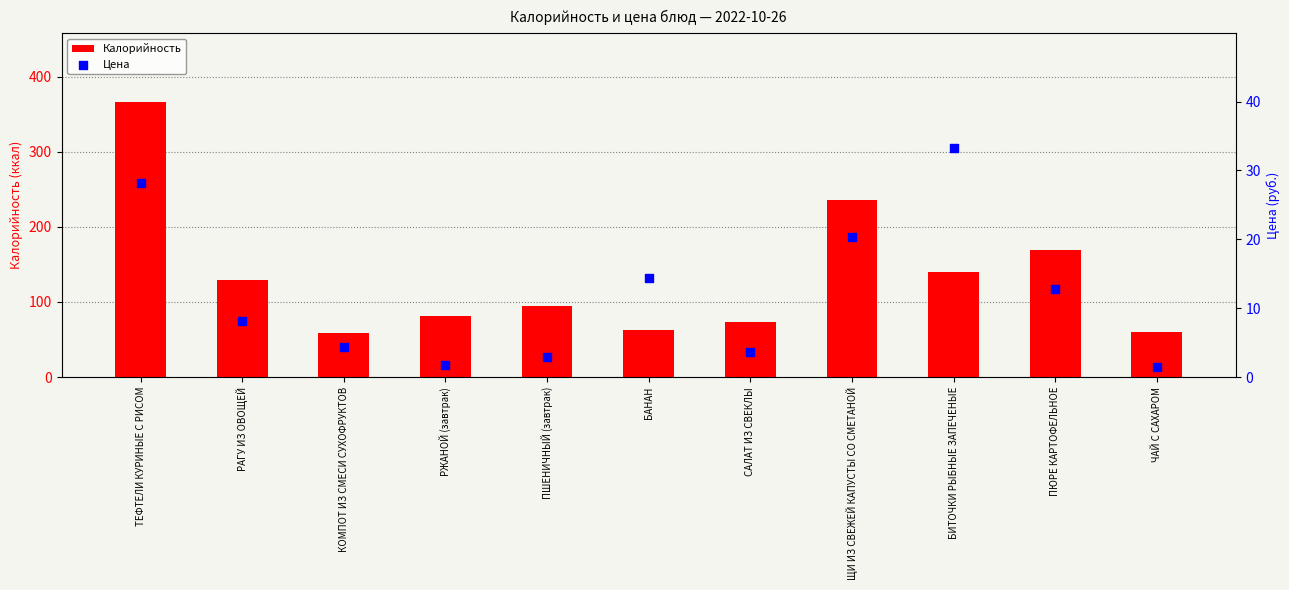

Which series has the largest total across all categories?

Калорийность